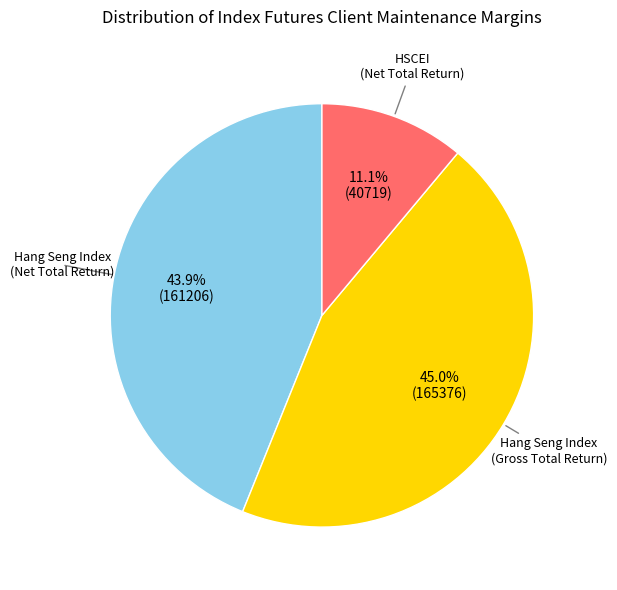

Does any single category account for the majority?

No